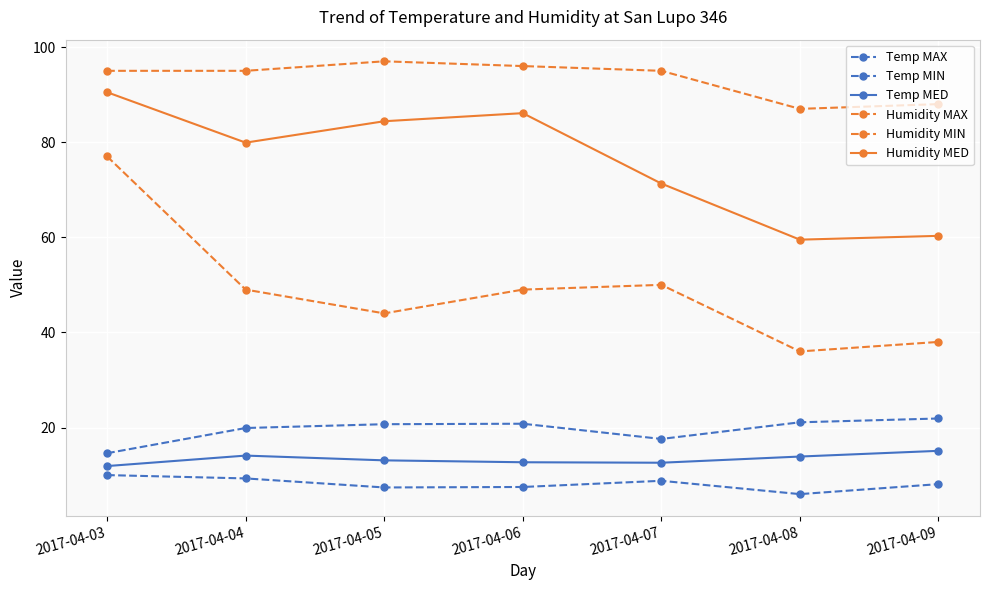

What is the difference between the Humidity MAX values at 2017-04-09 and 2017-04-05?

9.0